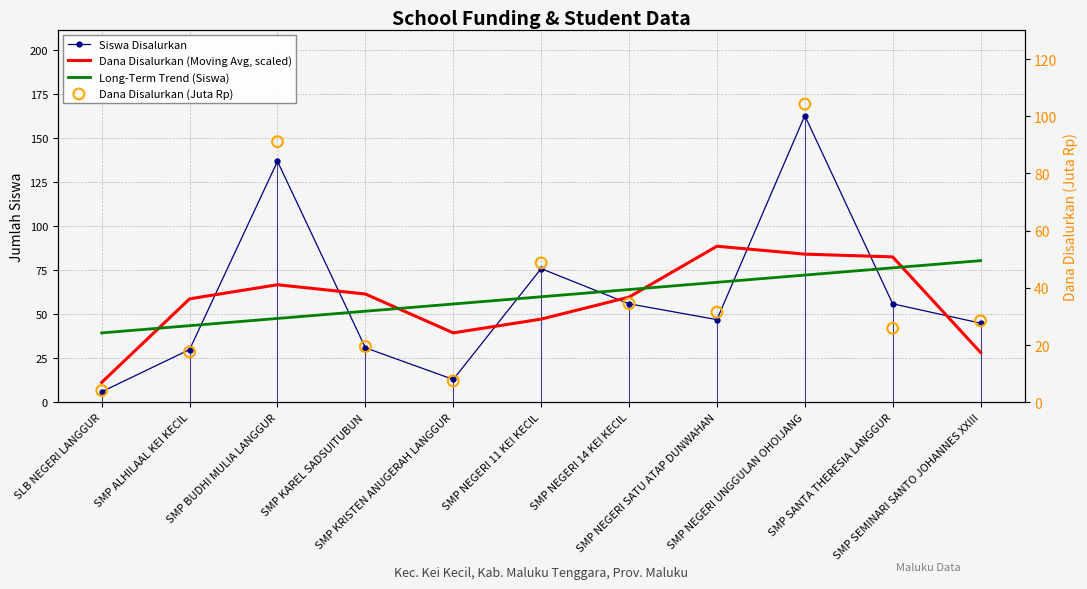

What are all the series names shown in the legend?

Siswa Disalurkan, Dana Disalurkan (Moving Avg, scaled), Long-Term Trend (Siswa), Dana Disalurkan (Juta Rp)